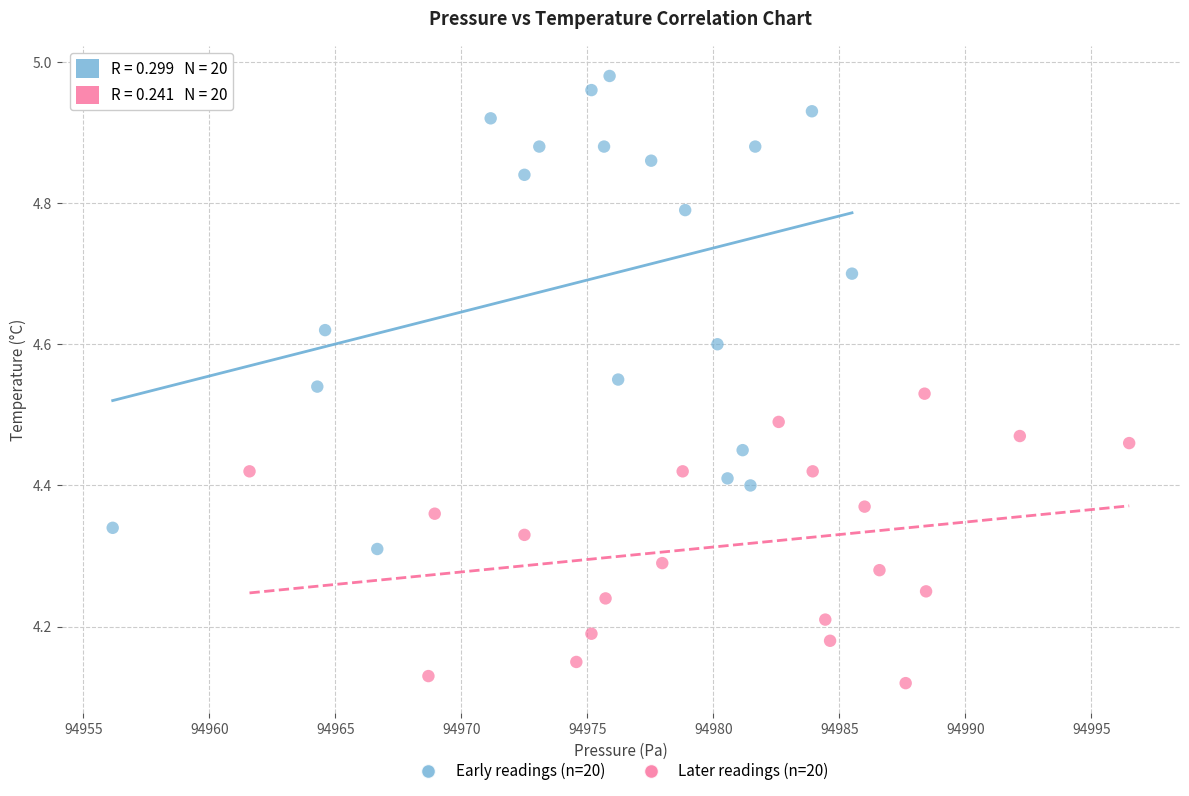

Which series contains the lowest Y value?

Later readings (n=20)